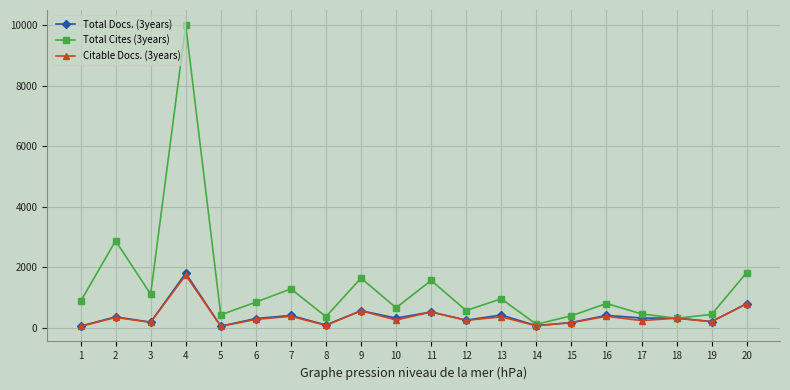

Which series changed the most between 4 and 20?

Total Cites (3years)